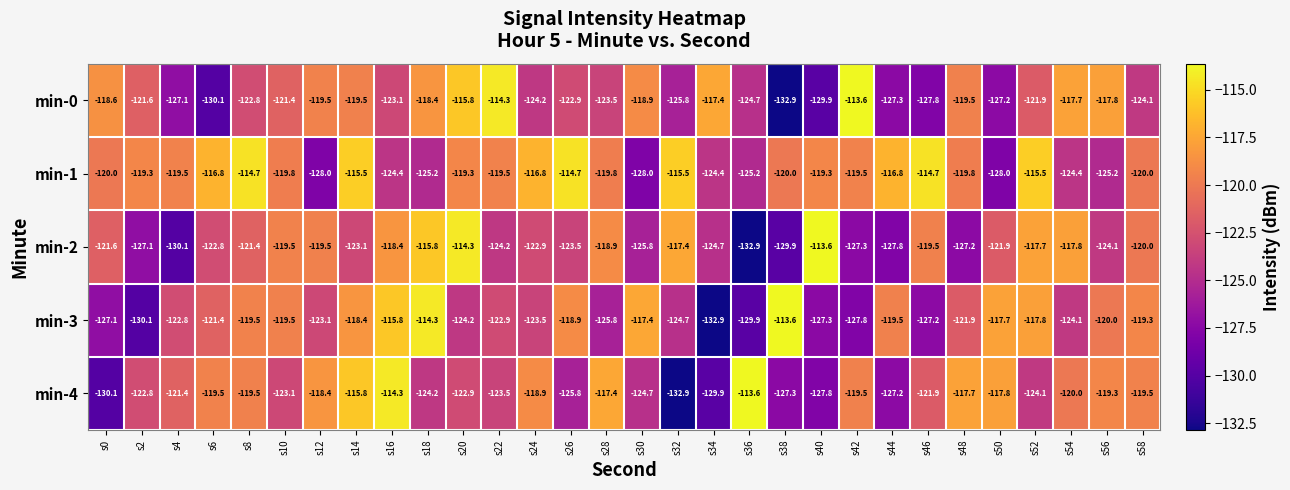

At which category is the sum across all series the highest?

s14